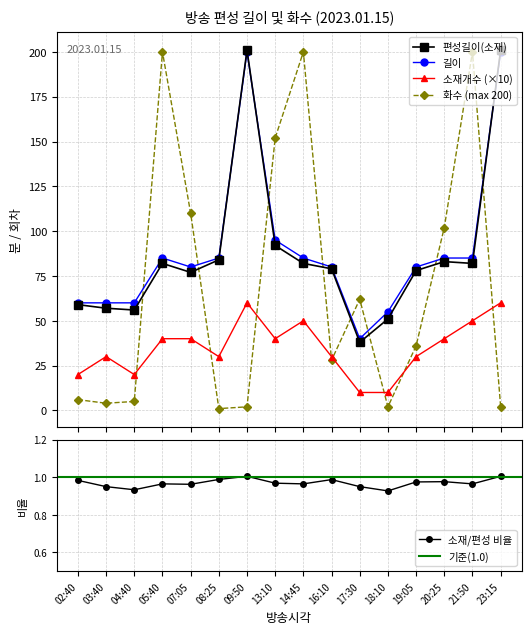

What is the lowest value of the 소재개수 series?

10